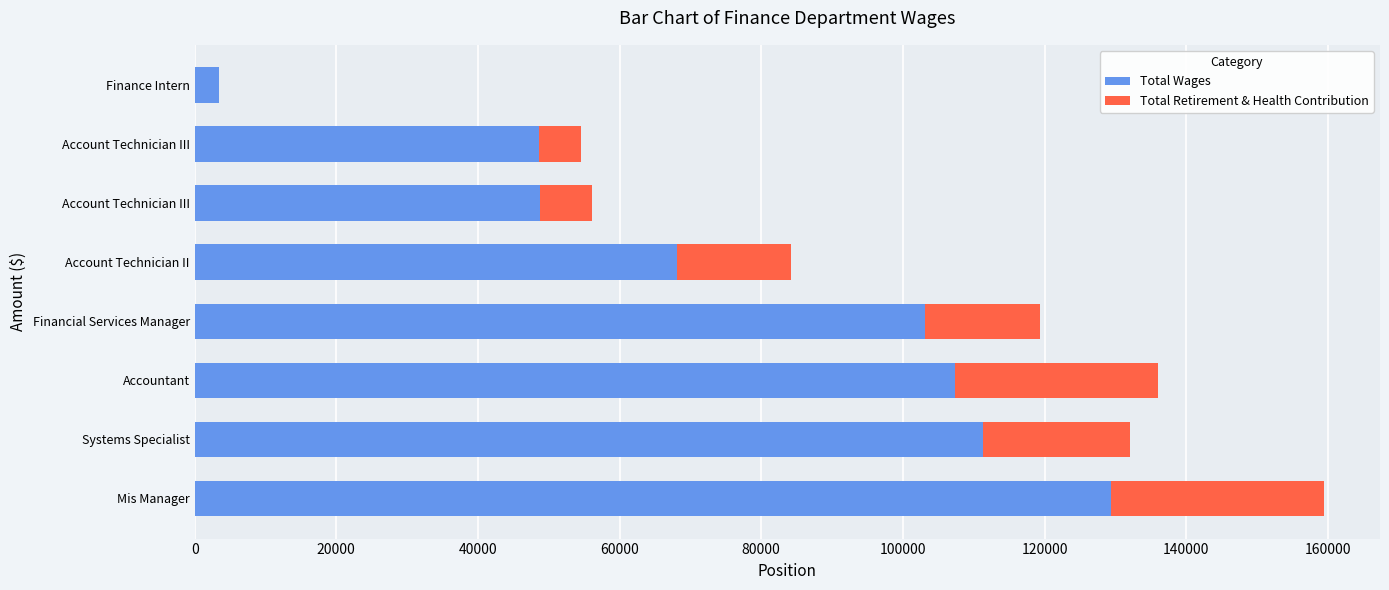

What is the value of the Total Wages bar at the 6th from the left?

48762